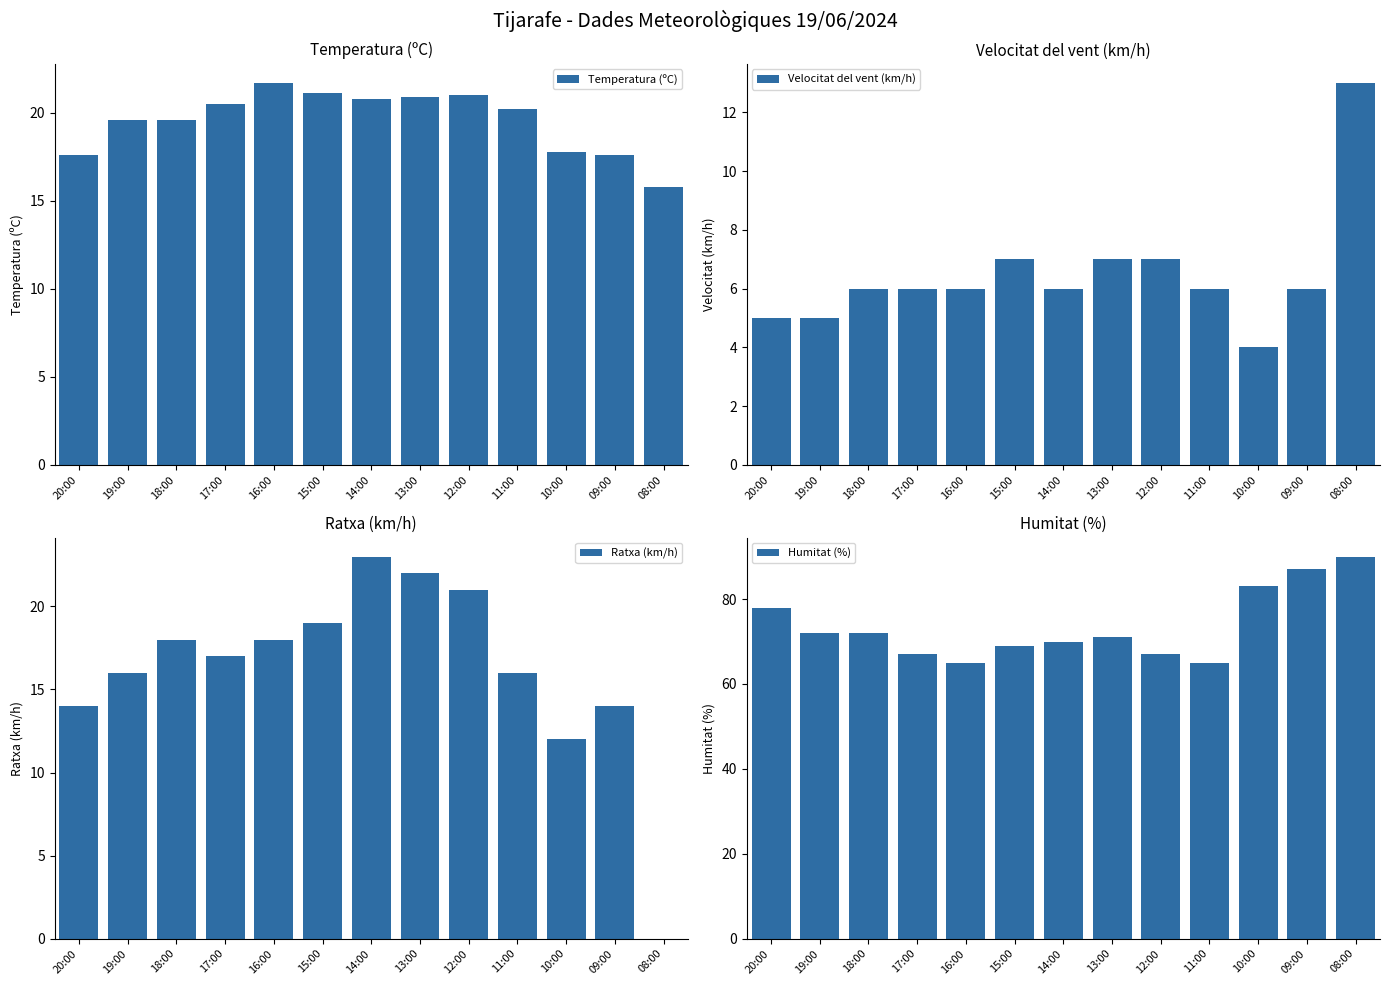

What position from the right is 17:00?

10